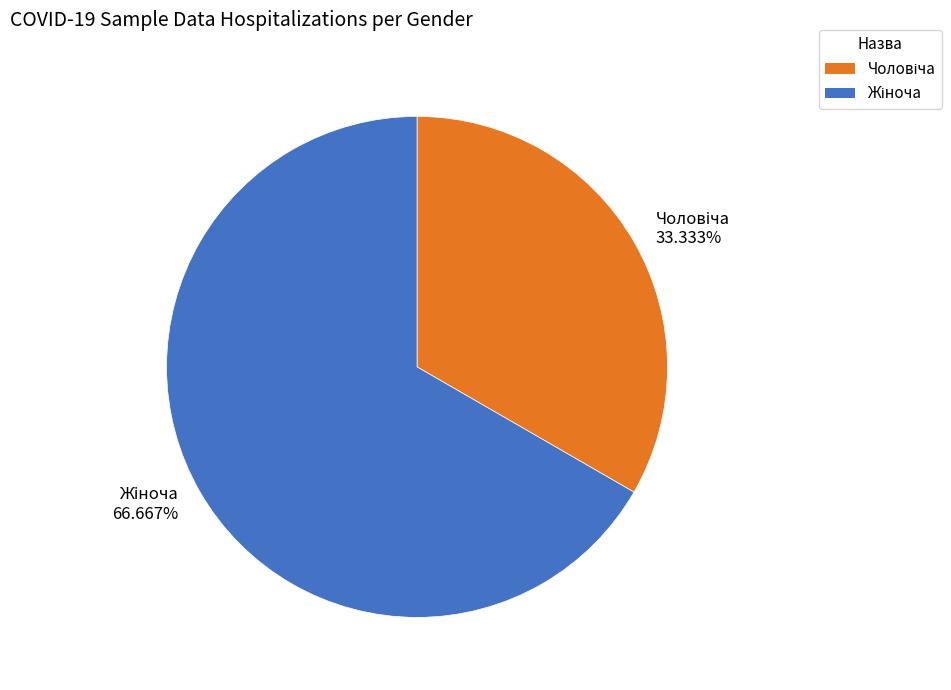

Does any single category account for the majority?

Yes